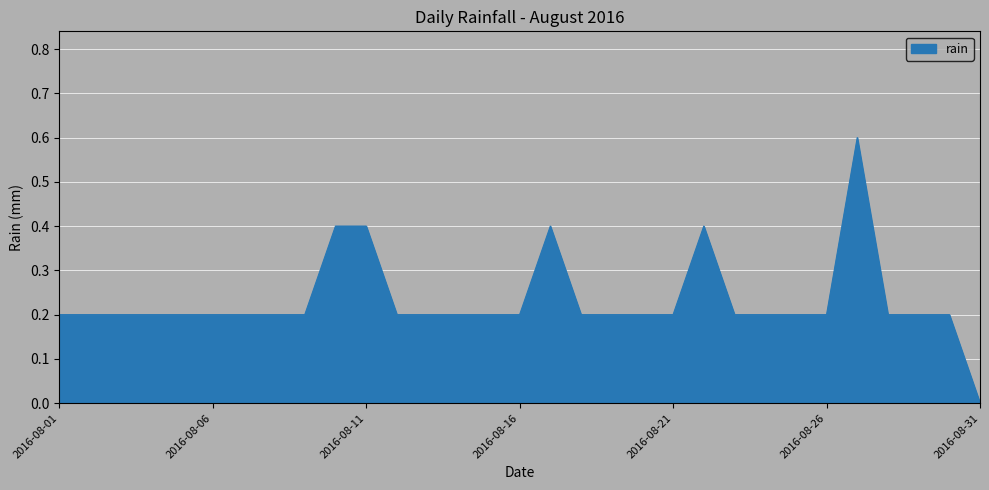

What is the difference between the maximum and minimum values?

0.6